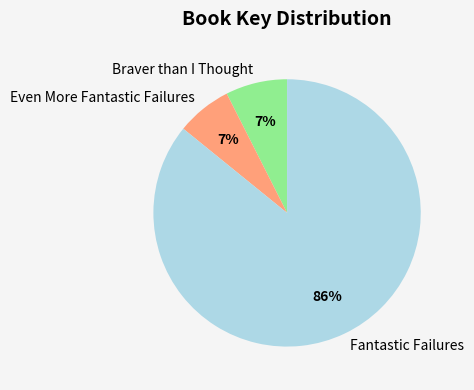

To the nearest percent, what portion does Braver than I Thought represent?

7%